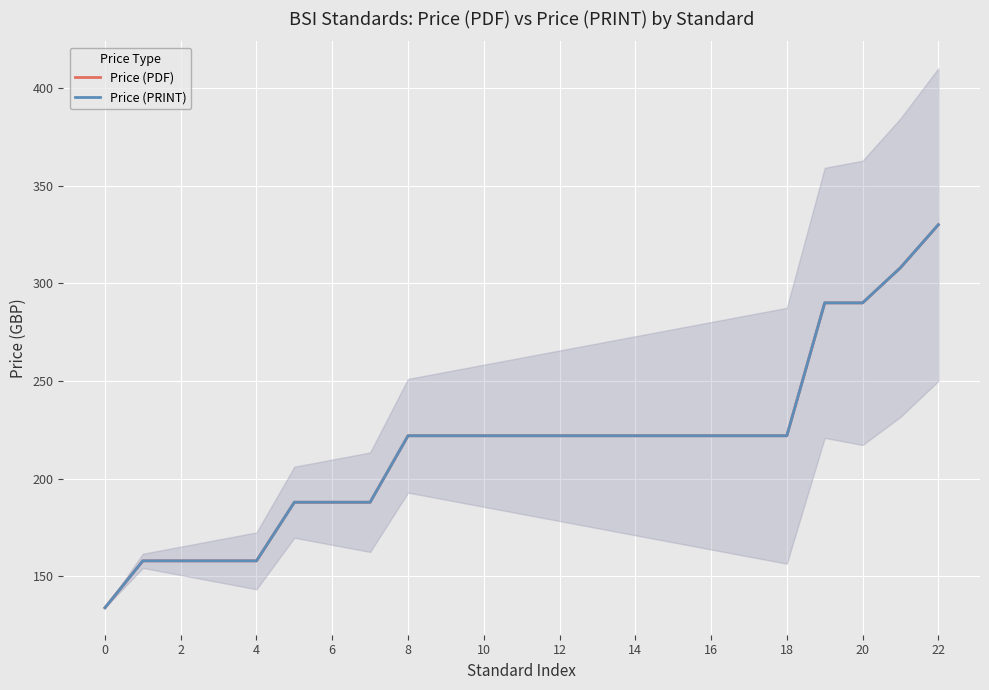

At which label does Price (PDF) reach its peak?

22